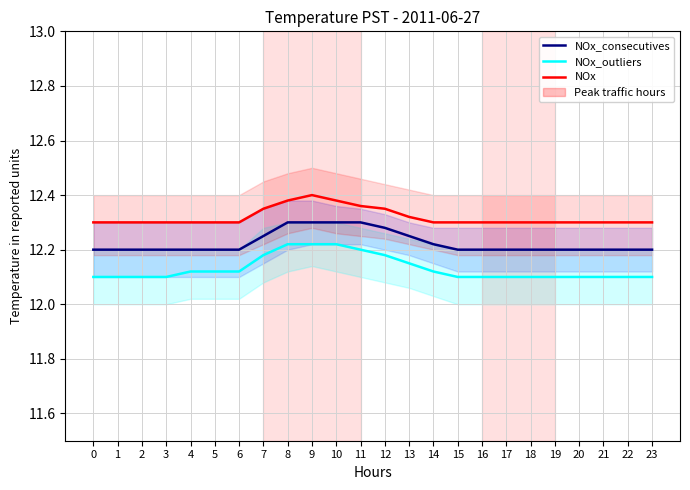

At which category does the chart reach its peak across all series?

9